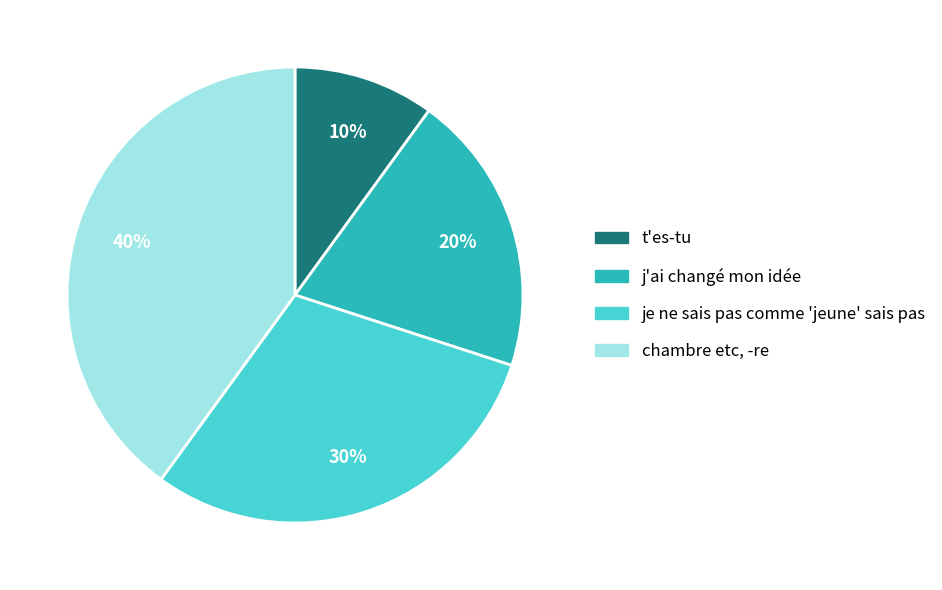

Is t'es-tu the majority of the pie?

No